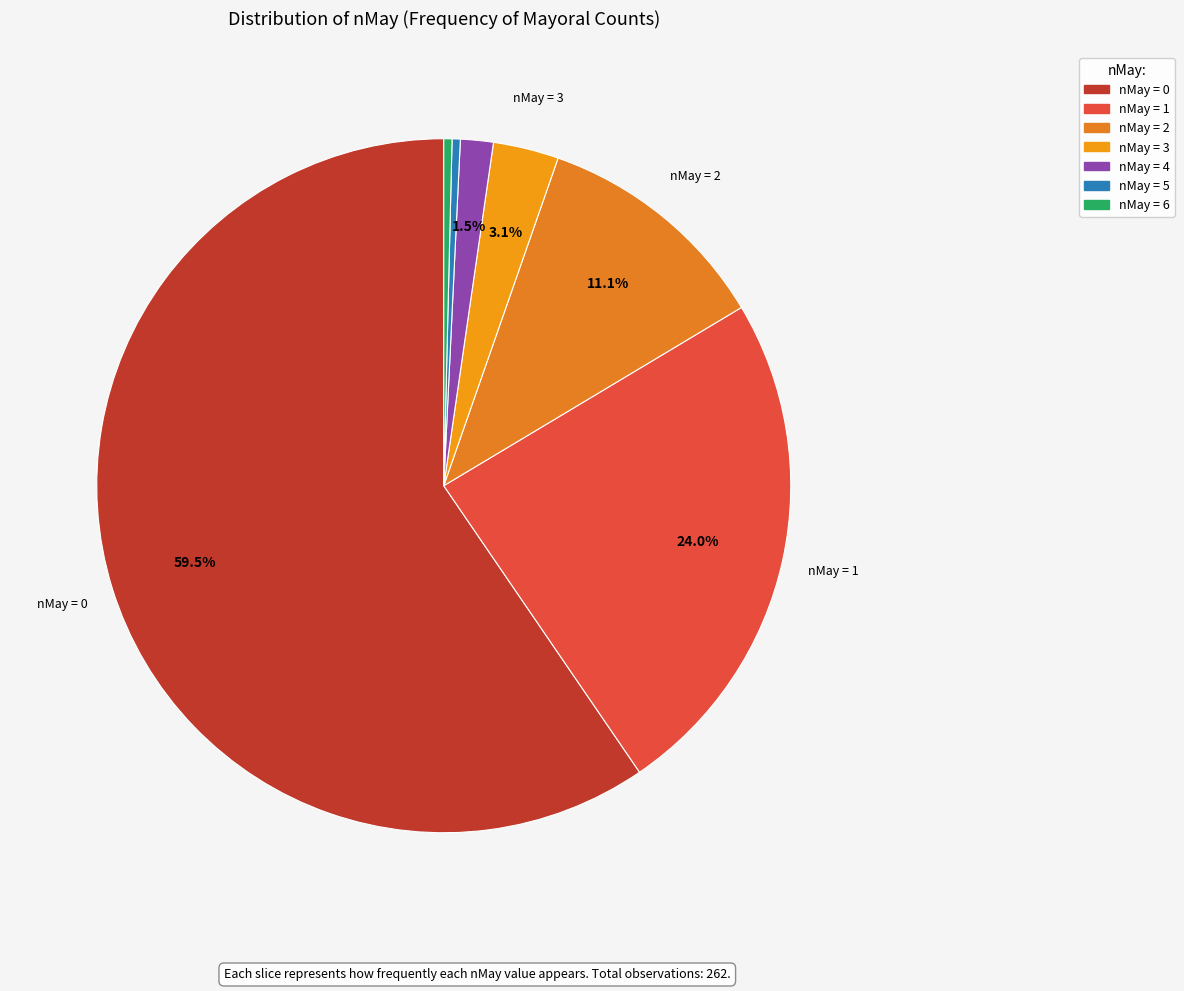

How many segments does this pie chart have?

7